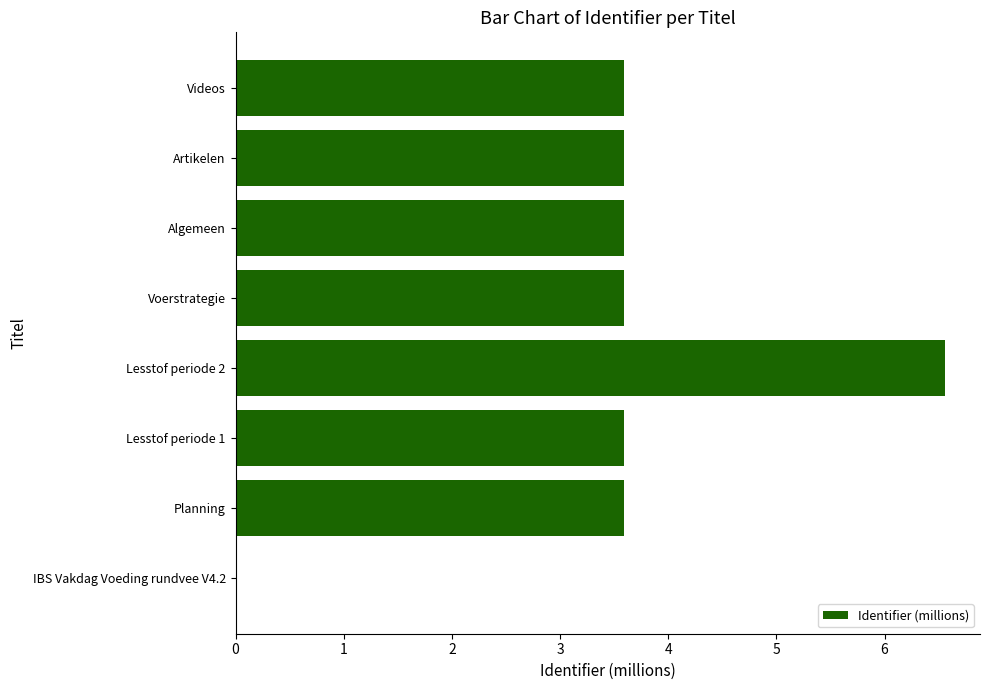

Approximately how many times larger is the value at Algemeen compared to Voerstrategie?

1.0